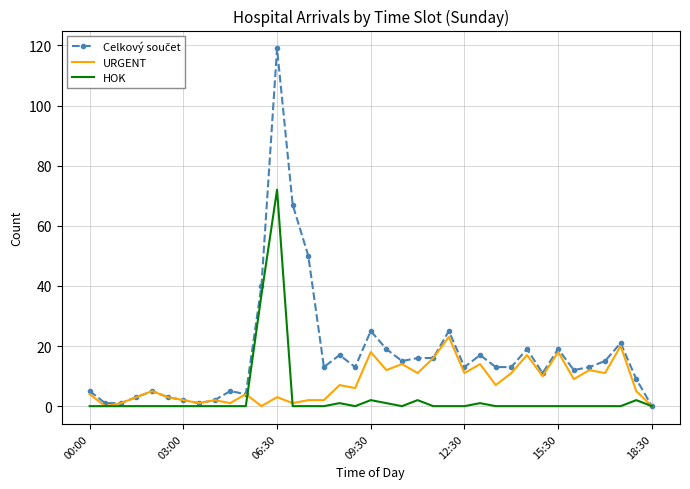

At how many categories does at least one series exceed 58?

2